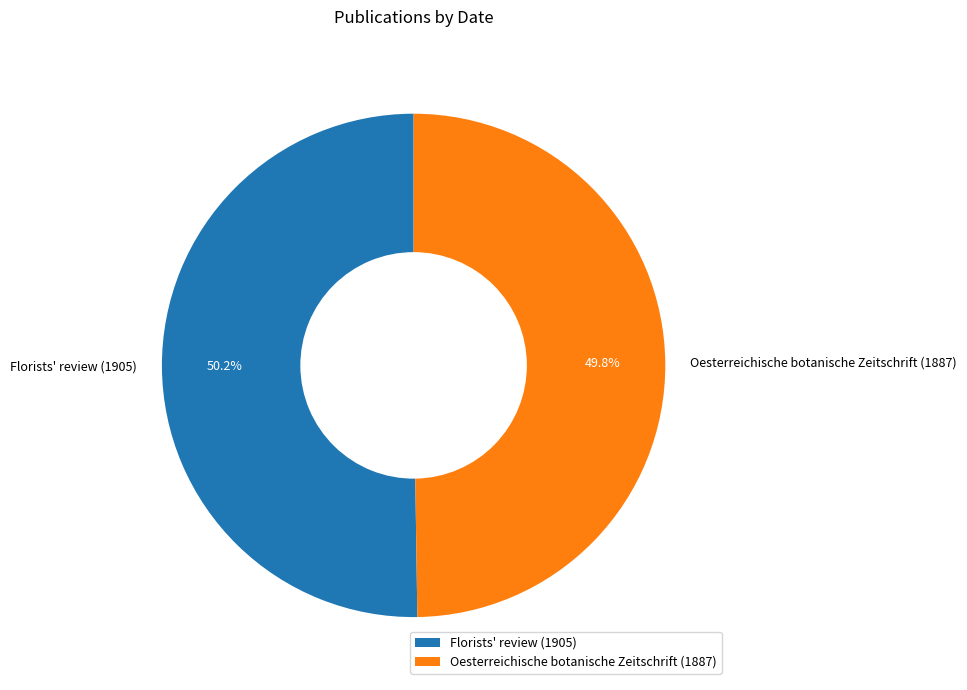

Approximately how many times larger is the value at Florists' review (1905) compared to Oesterreichische botanische Zeitschrift (1887)?

1.0